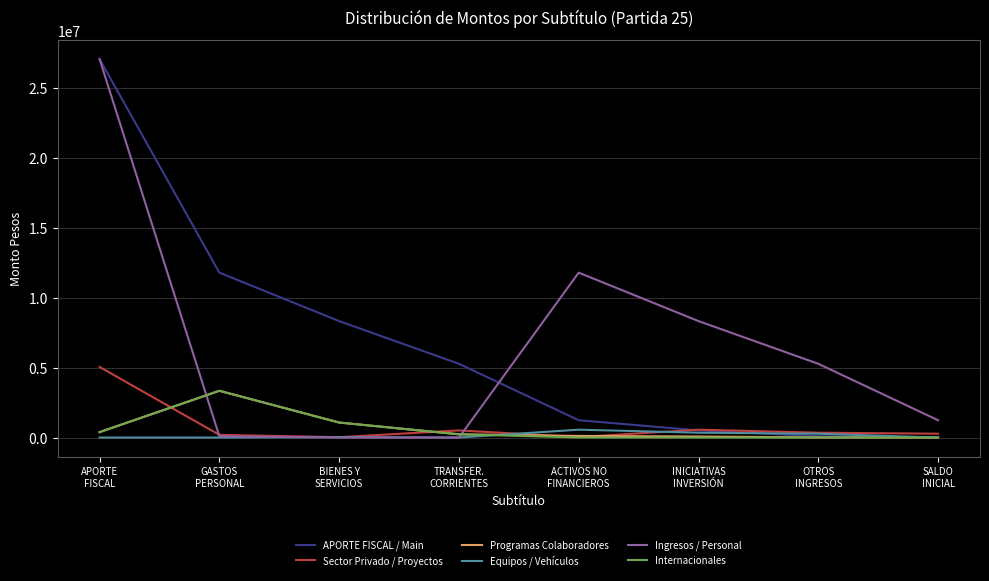

What is the highest value of the Internacionales series?

3346589